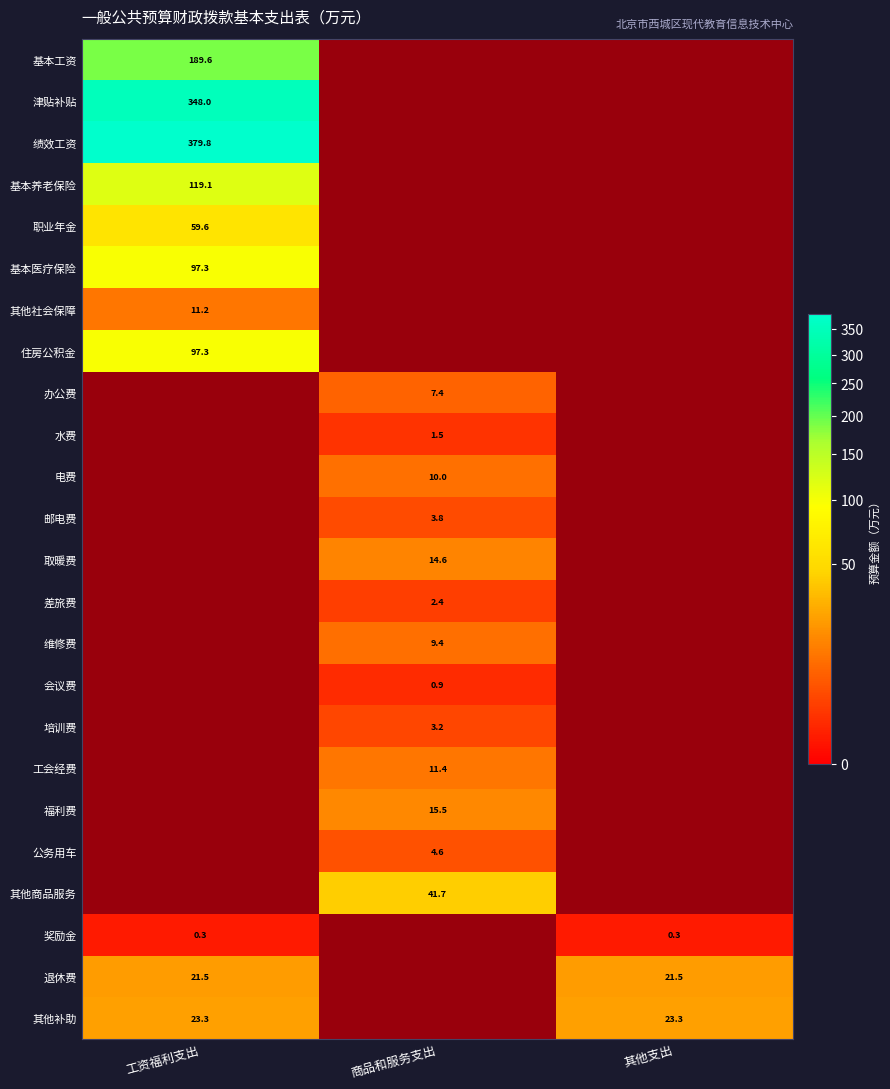

The value of 其他补助 at 工资福利支出 is 23.3. True or false?

True